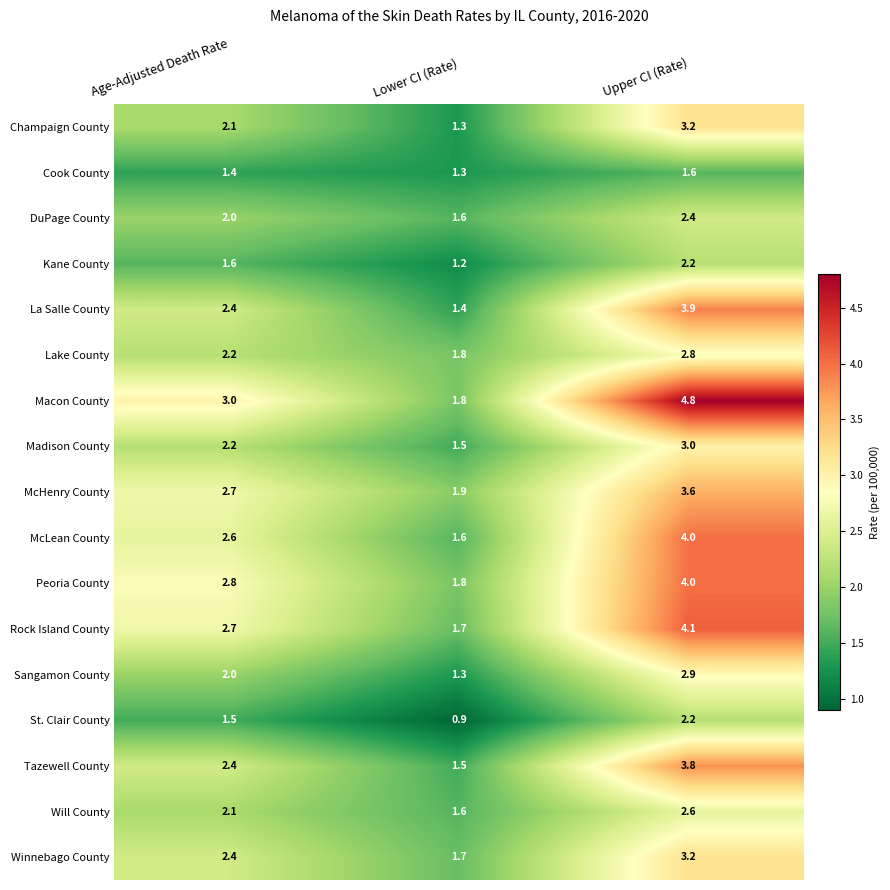

How many distinct data groups are displayed?

17